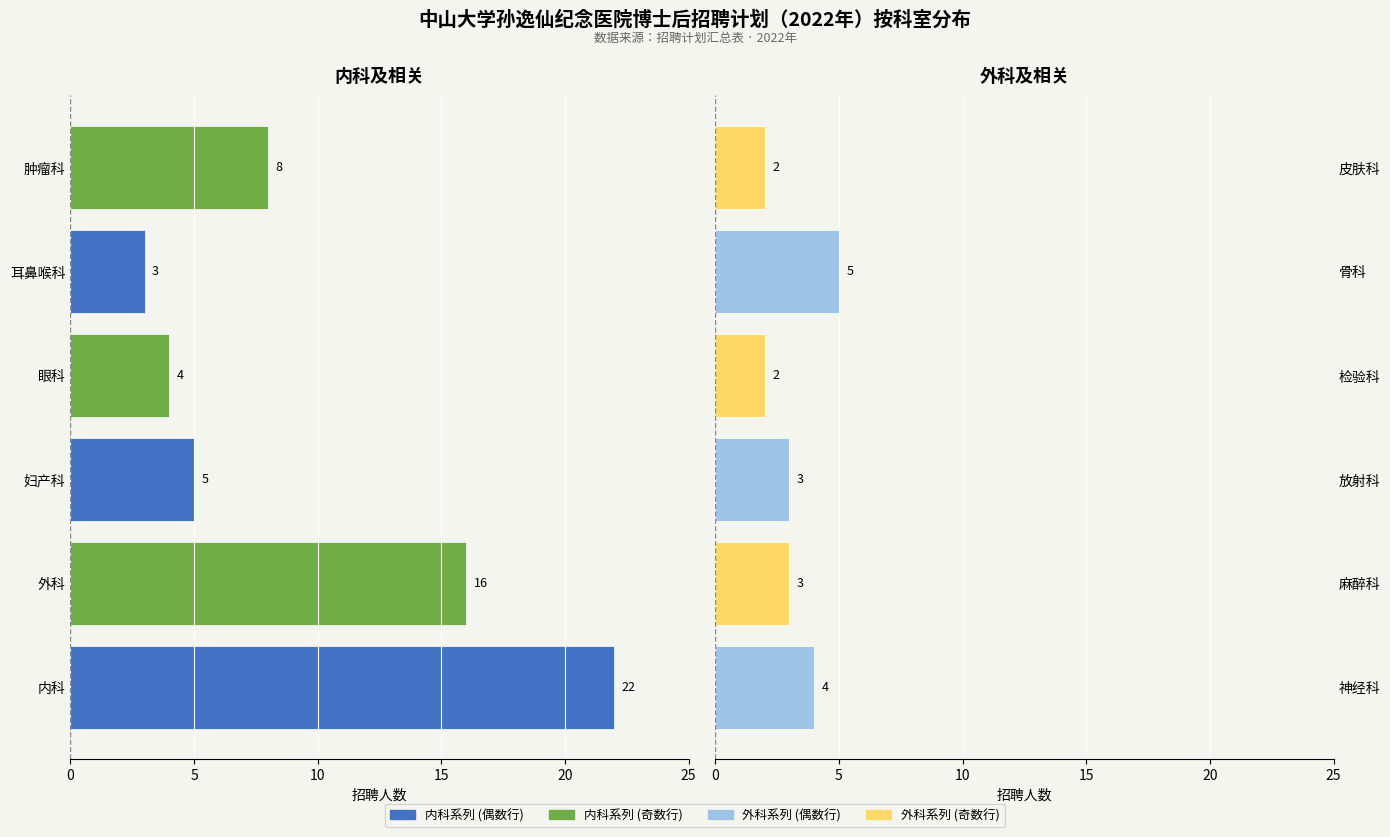

Which series has the largest total across all categories?

内科系列